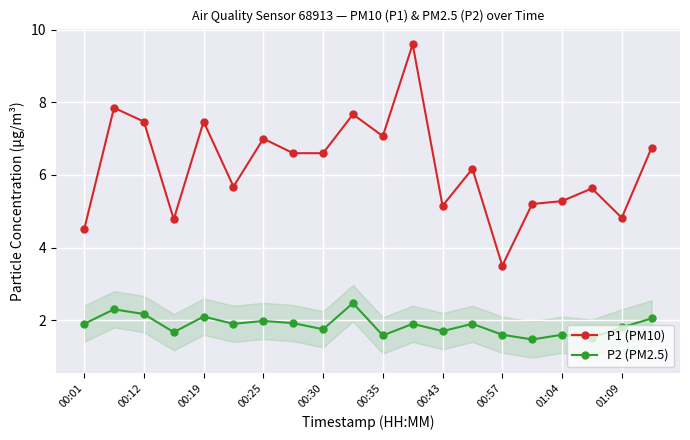

What is the value of the P1 (PM10) point at the 15th from the left?

3.5